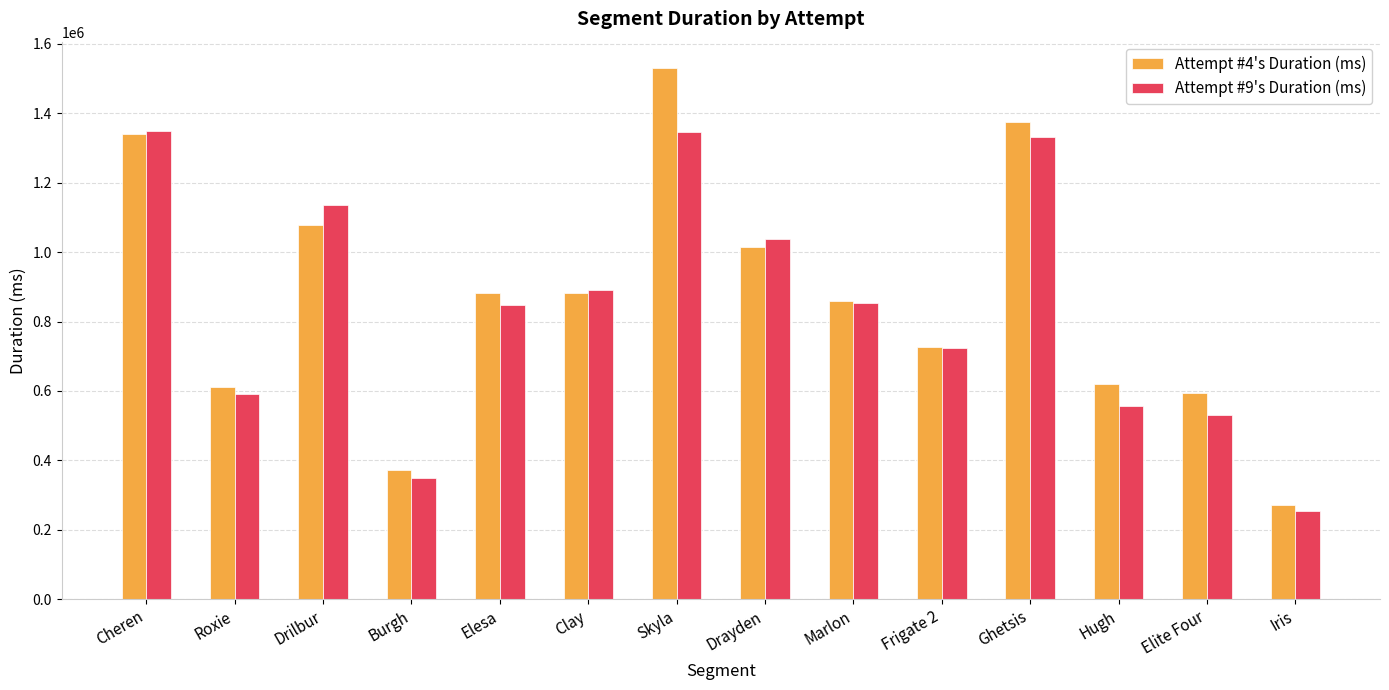

What position from the right is Hugh?

3